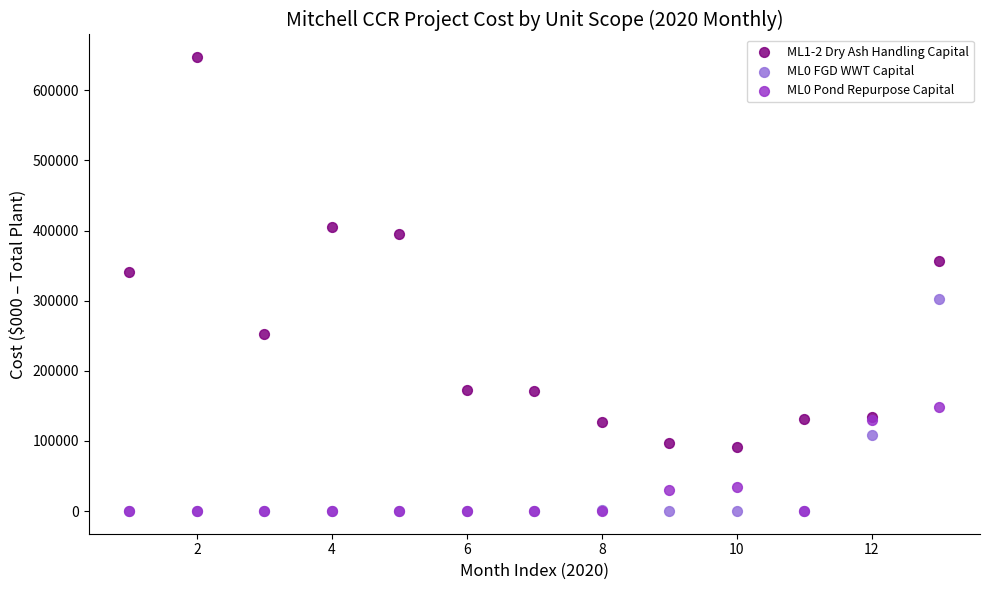

Which series contains the highest Y value?

ML1-2 Dry Ash Handling Capital